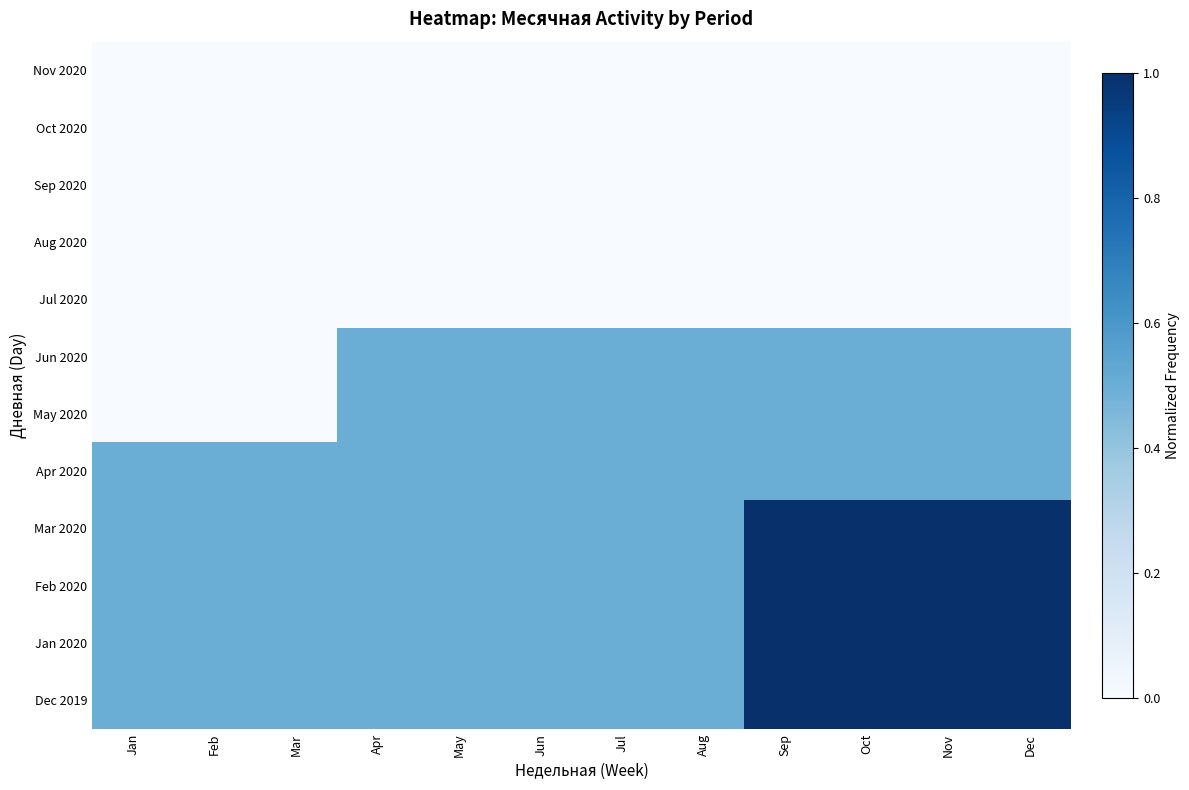

Which series changed the most between Jul and Sep?

Mar 2020